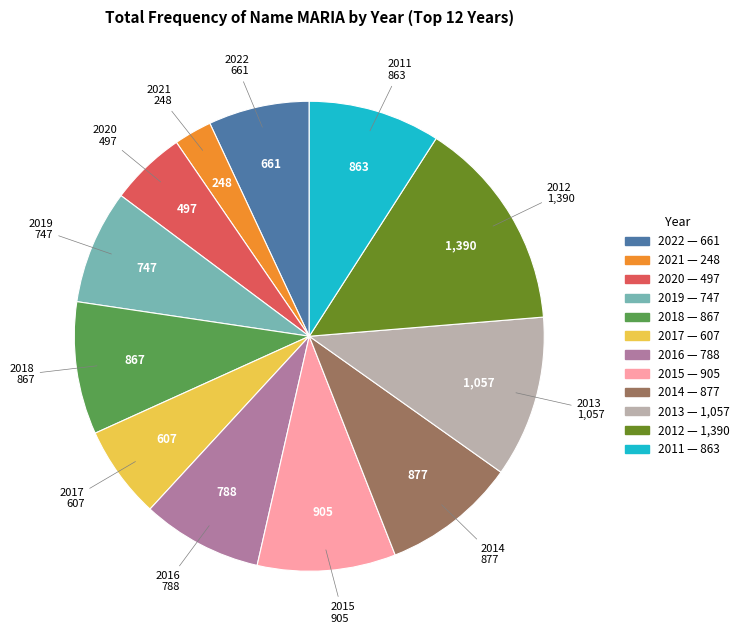

Is there a majority slice in this chart?

No